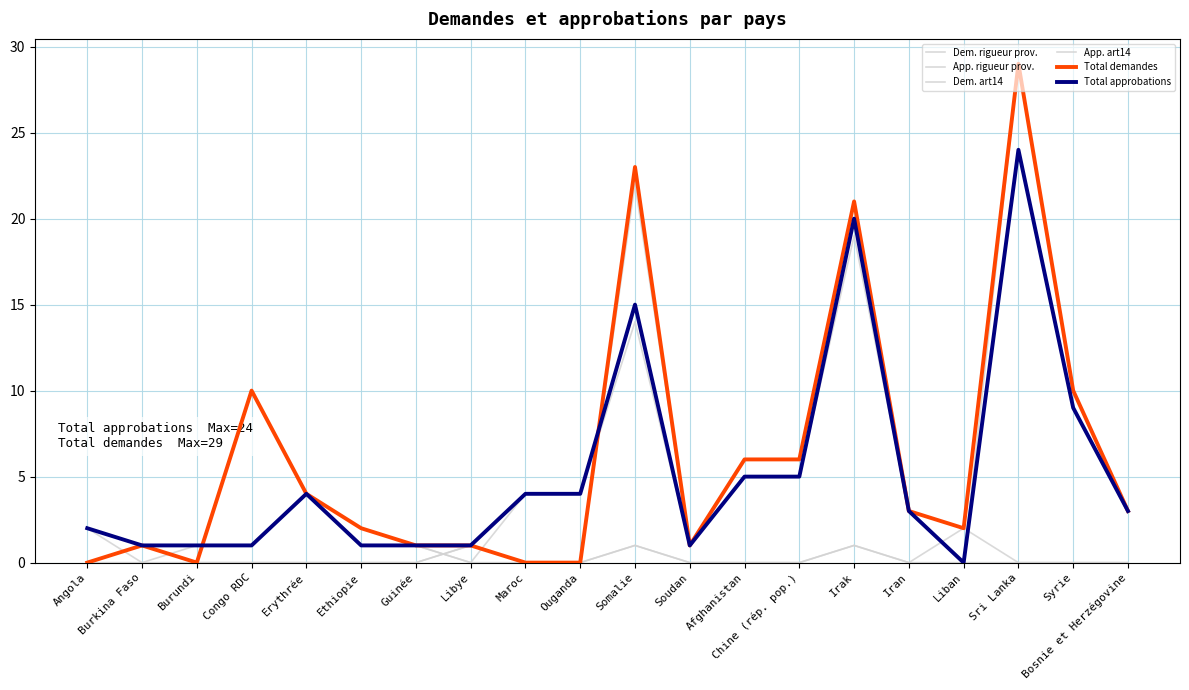

What is the maximum value shown in the chart?

29